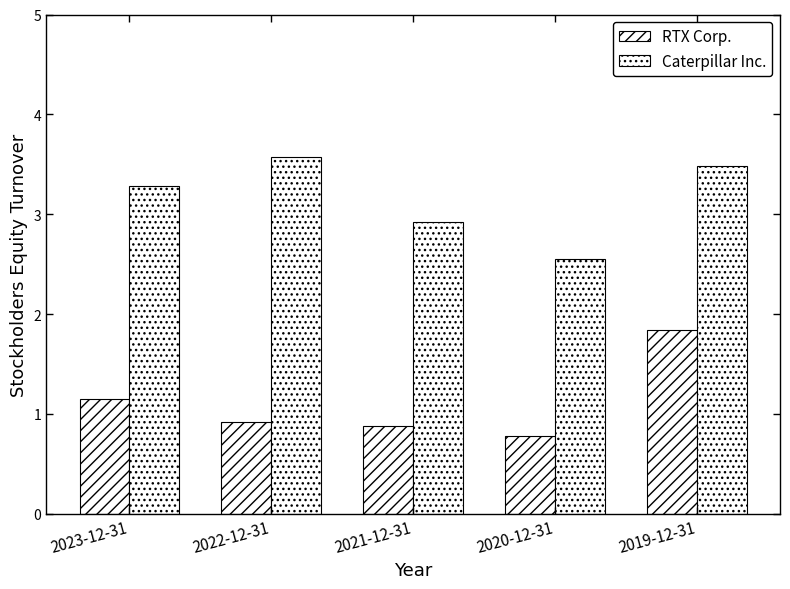

At how many categories does at least one series exceed 3?

3